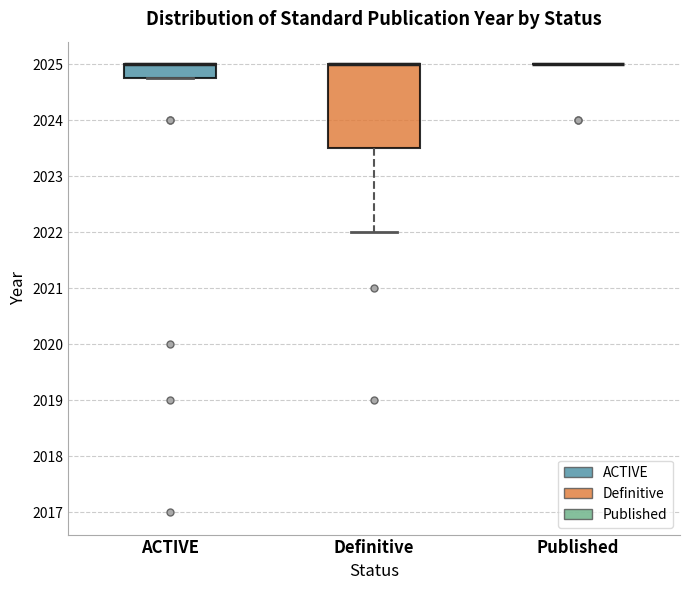

Which box is the tallest, from its lower edge to its upper edge?

Definitive